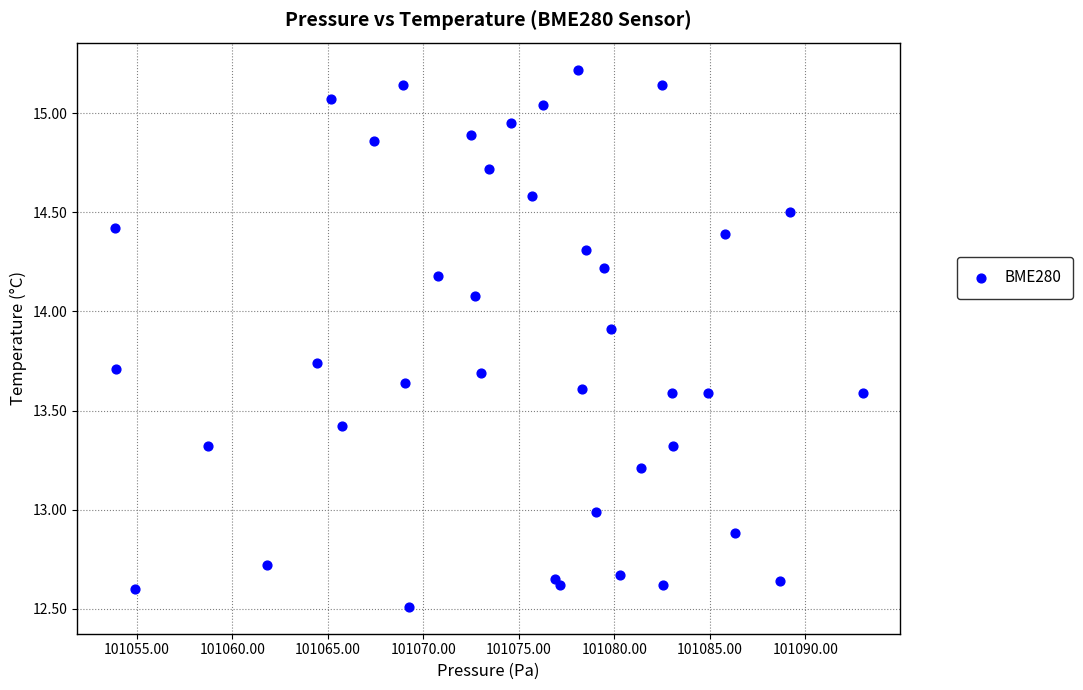

What is the range of Y values (max minus min)?

2.7